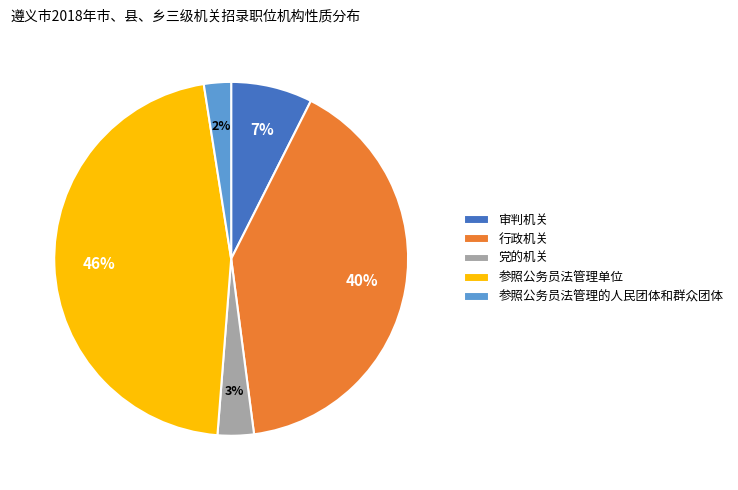

Between 参照公务员法管理单位 and 参照公务员法管理的人民团体和群众团体, which is larger?

参照公务员法管理单位